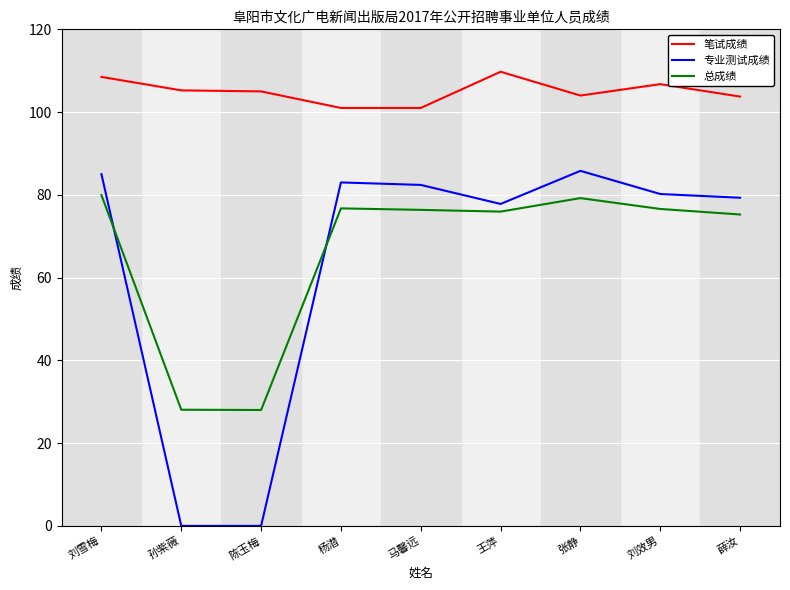

What is the greatest value displayed?

109.8